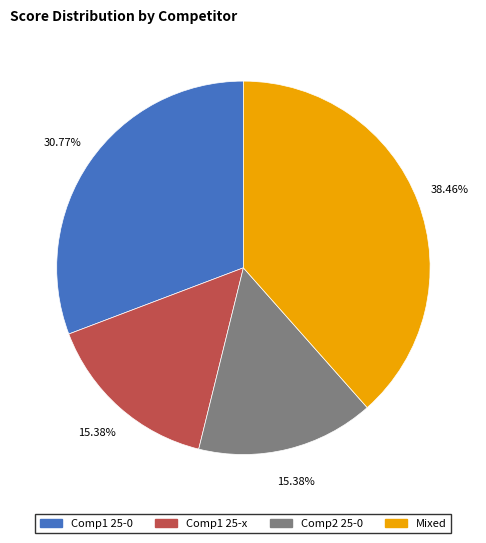

Does any single category account for the majority?

No